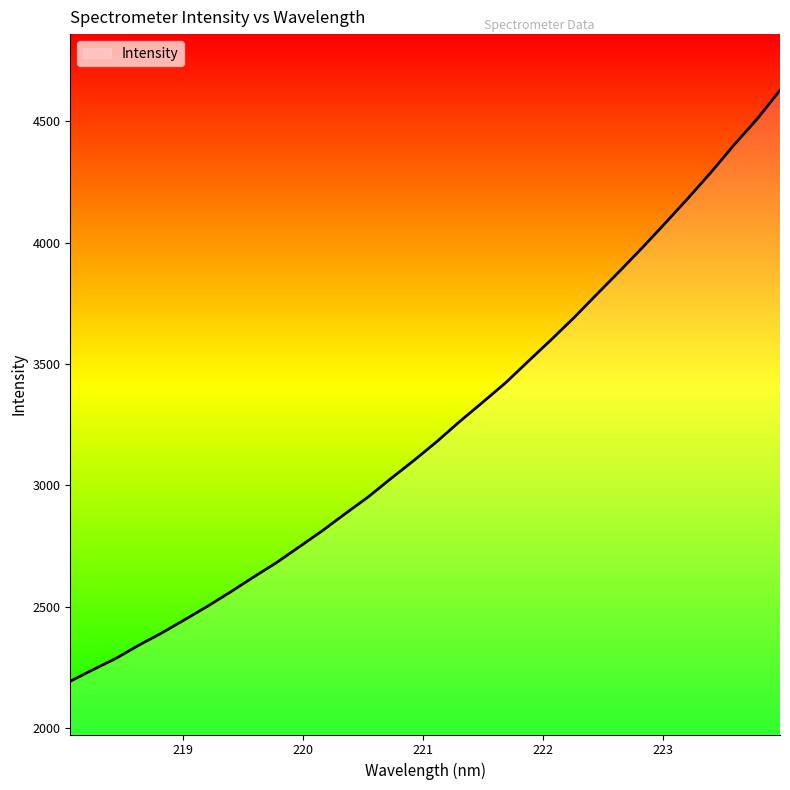

What is the sum of all values?

103573.2